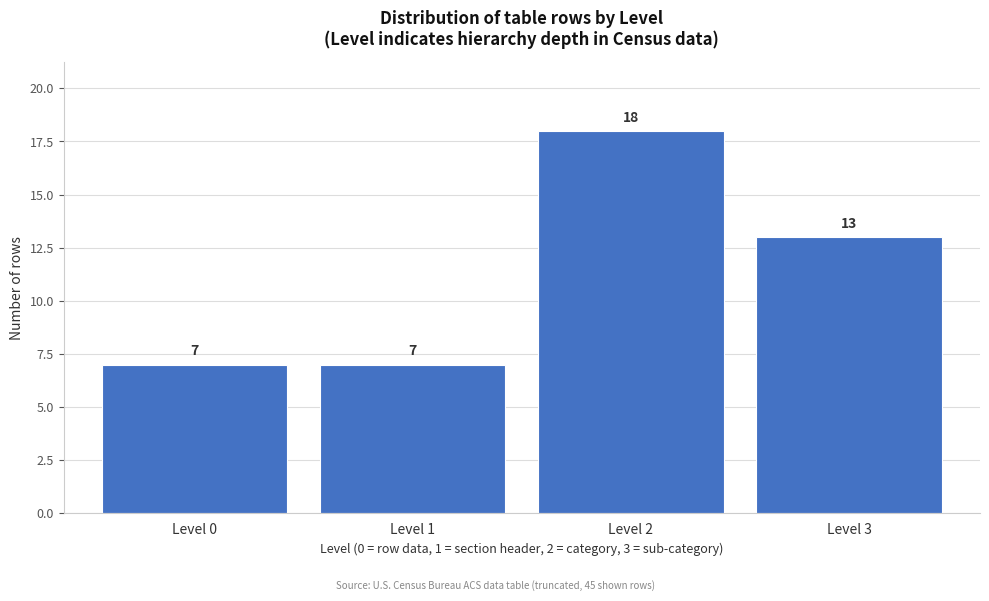

Reading left to right, extract all data points from this chart.

Level 0=7	Level 1=7	Level 2=18	Level 3=13